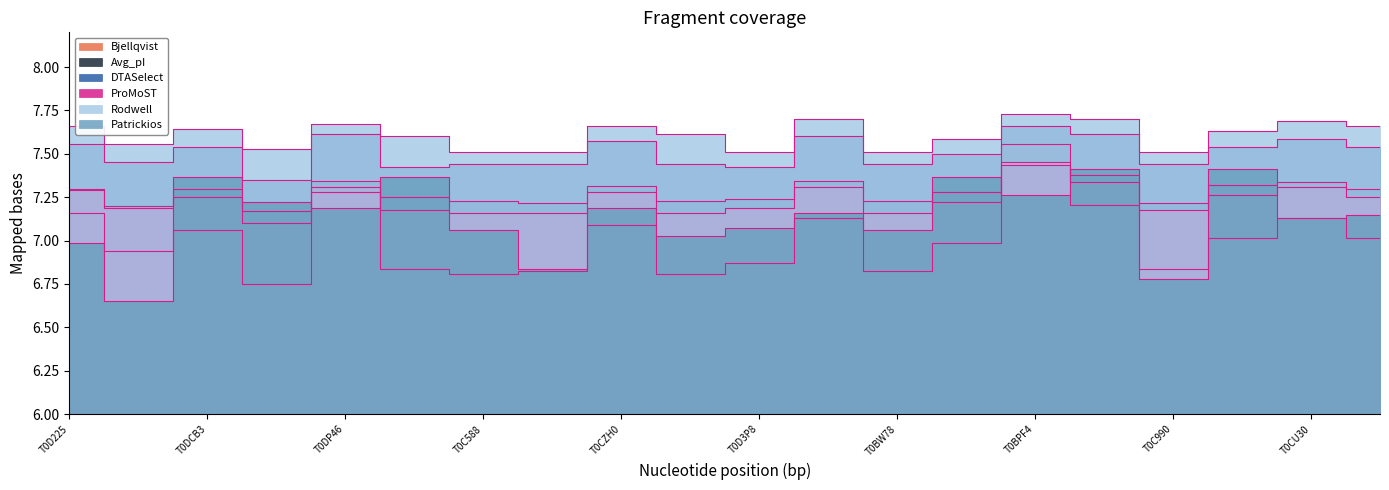

Does the chart display data point markers on the line(s)?

No